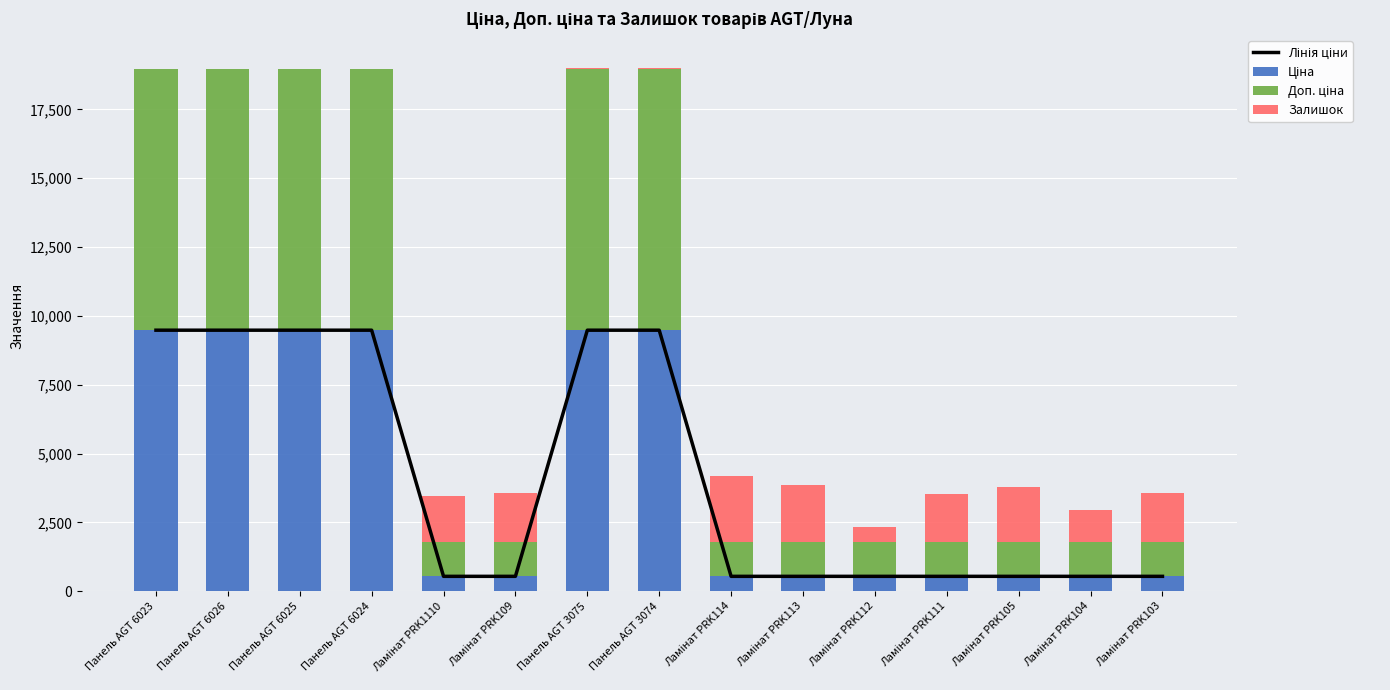

What is the label of the 15th bar from the left?

Ламінат PRK103